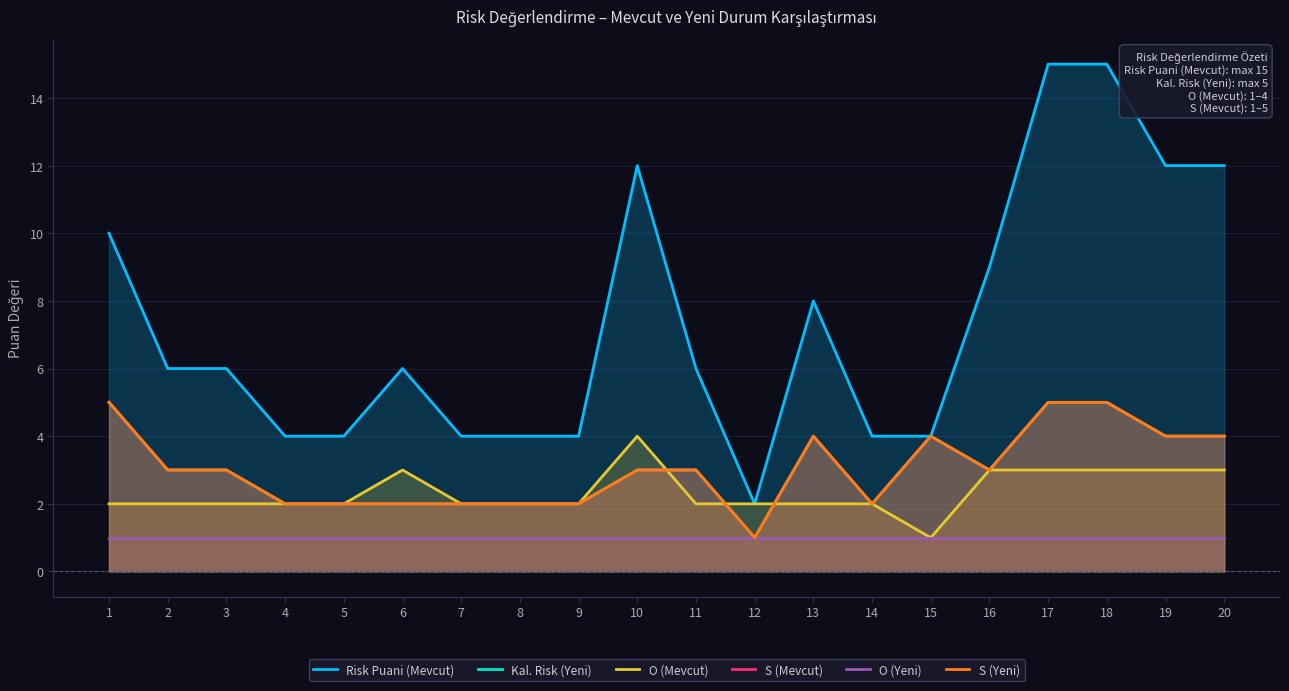

At which label is Kal. Risk (Yeni) closest to 3?

2